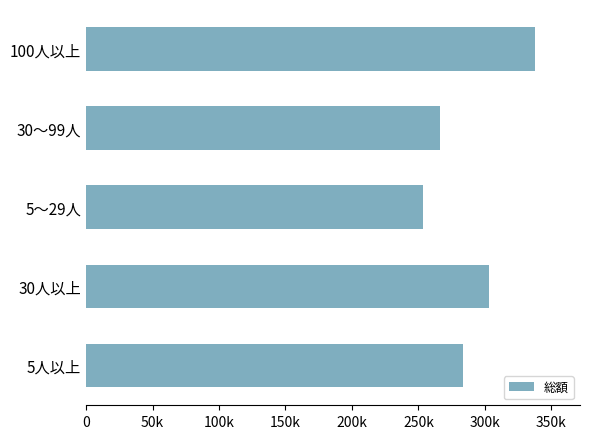

Does the chart contain any negative values?

No